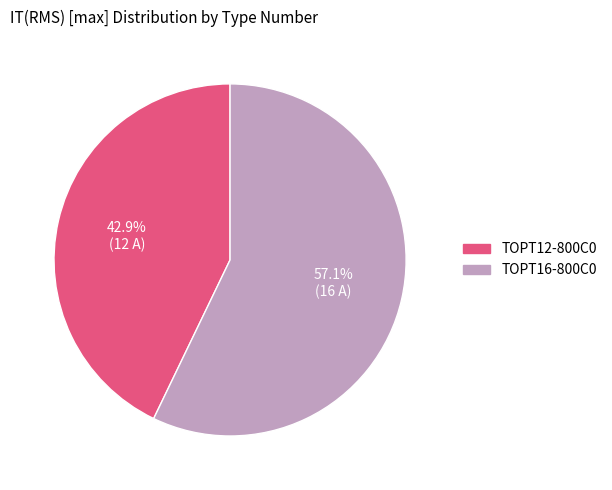

Between TOPT12-800C0 and TOPT16-800C0, which is larger?

TOPT16-800C0